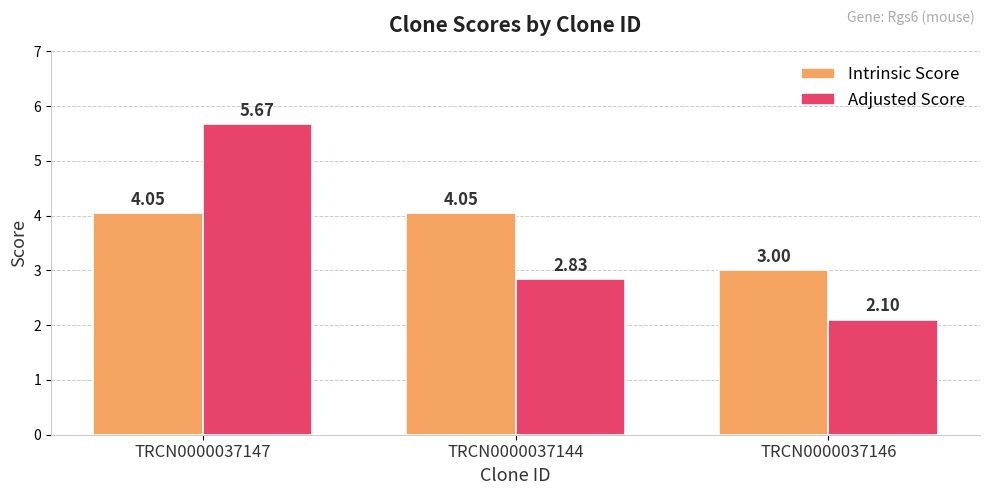

At which label does Adjusted Score reach its minimum?

TRCN0000037146